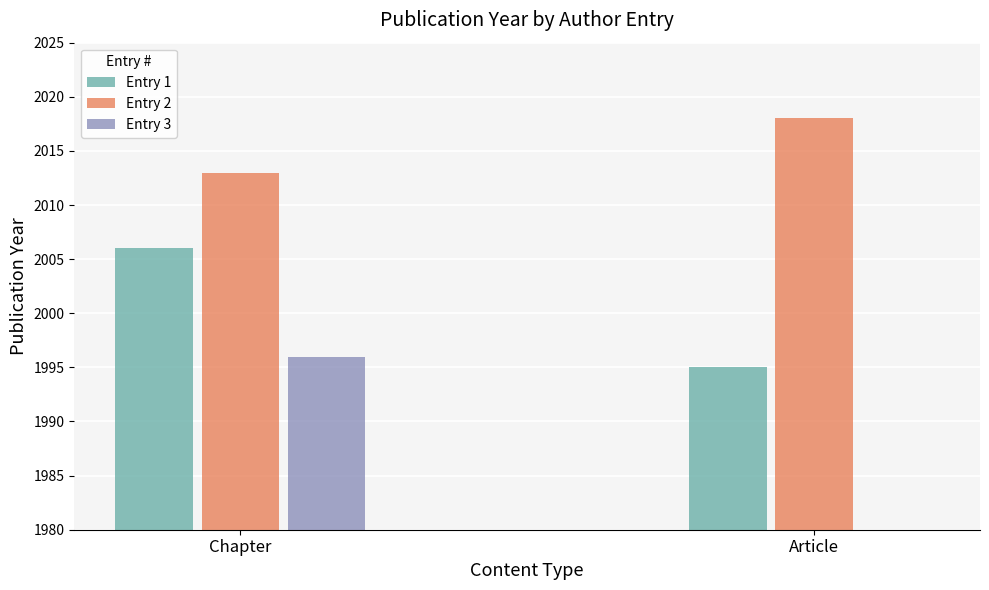

At how many categories does at least one series exceed 1550?

2